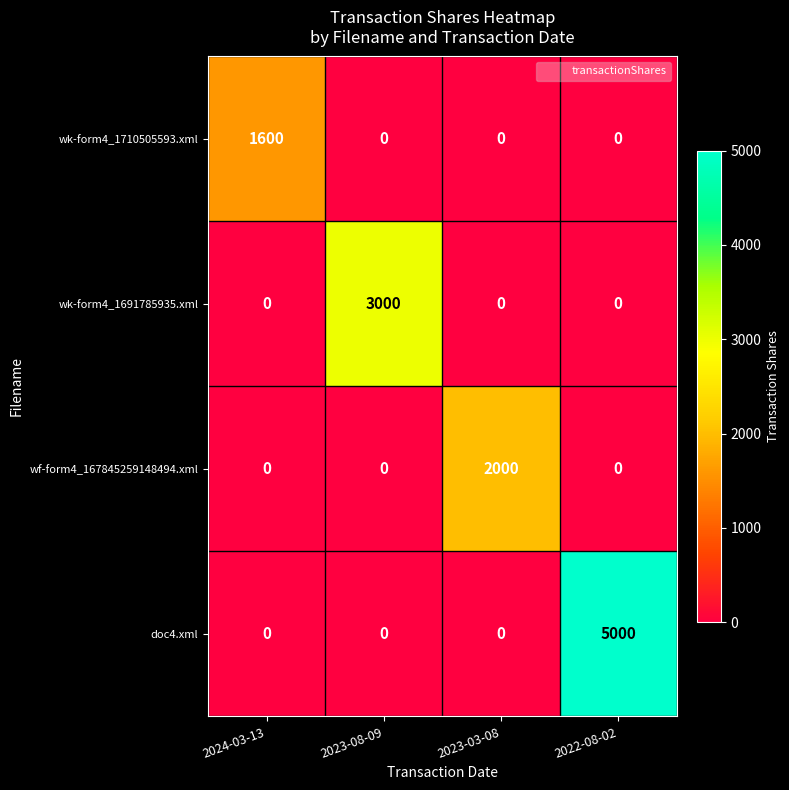

What is the spread (max minus min) of values at 2024-03-13?

1600